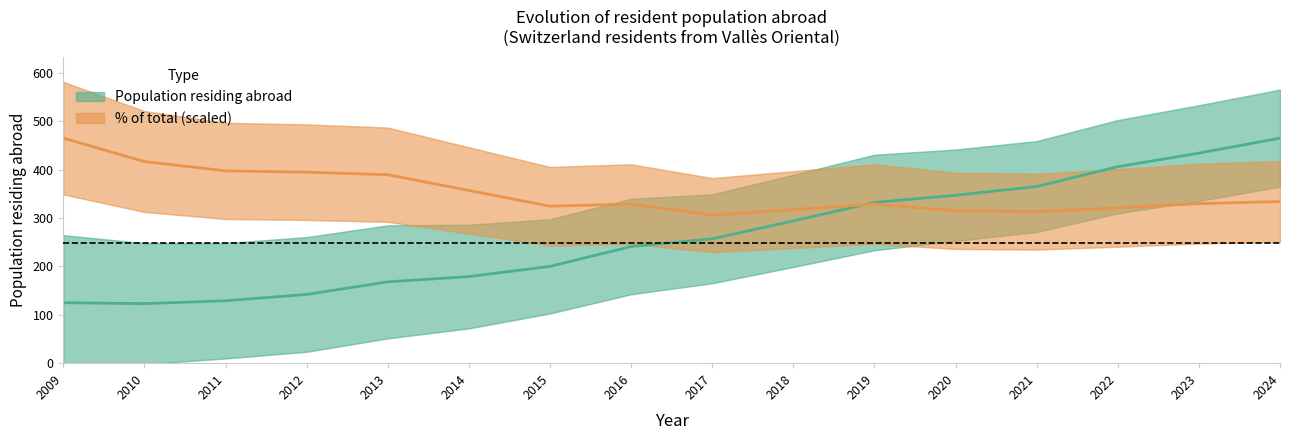

What is the average value of the Population residing abroad series?

262.9